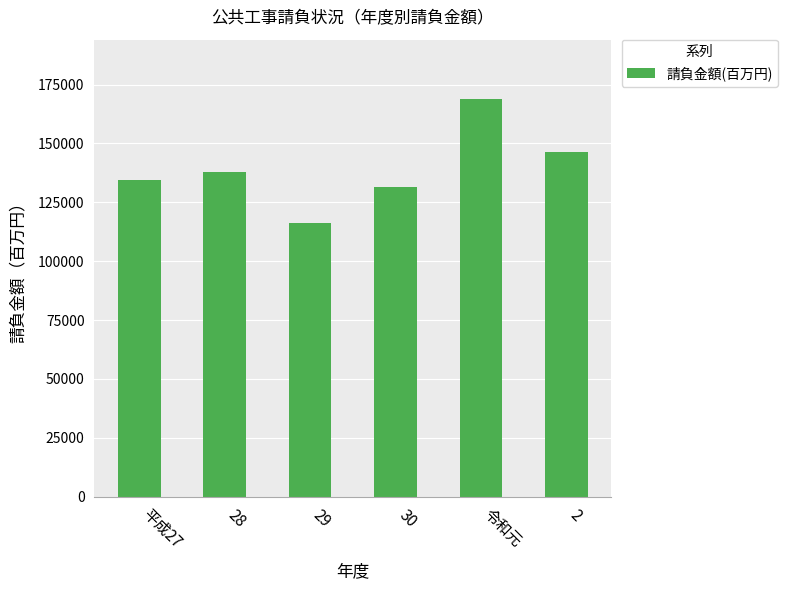

The value at 2 is 62102. True or false?

False